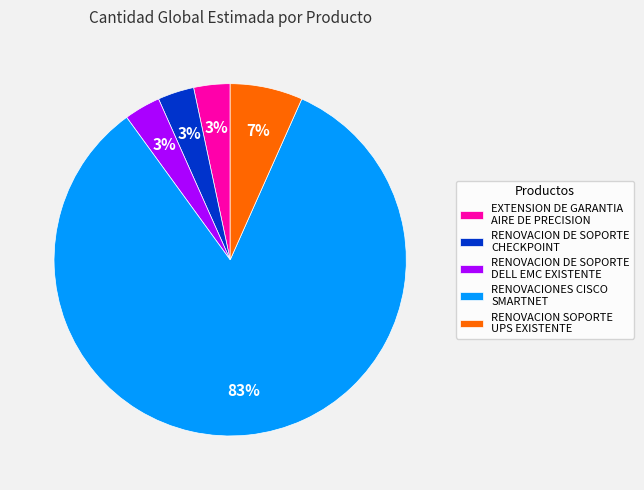

Is the sum of RENOVACION DE SOPORTE CHECKPOINT and RENOVACION SOPORTE UPS EXISTENTE greater than half?

No